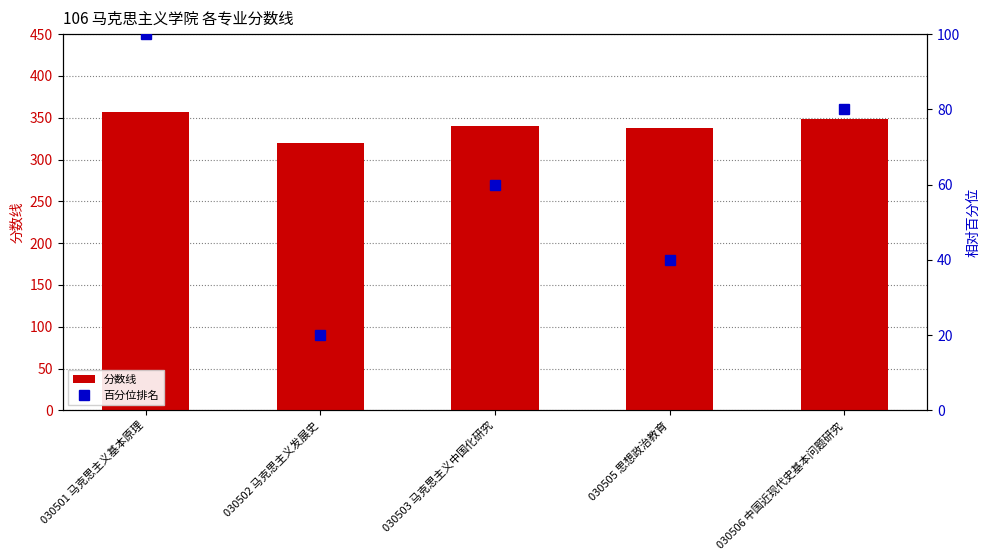

Reading left to right, what are all the values shown in this chart?

分数线: 030501 马克思主义基本原理=357	030502 马克思主义发展史=320	030503 马克思主义中国化研究=340	030505 思想政治教育=338	030506 中国近现代史基本问题研究=349
百分位排名: 030501 马克思主义基本原理=100	030502 马克思主义发展史=20	030503 马克思主义中国化研究=60	030505 思想政治教育=40	030506 中国近现代史基本问题研究=80